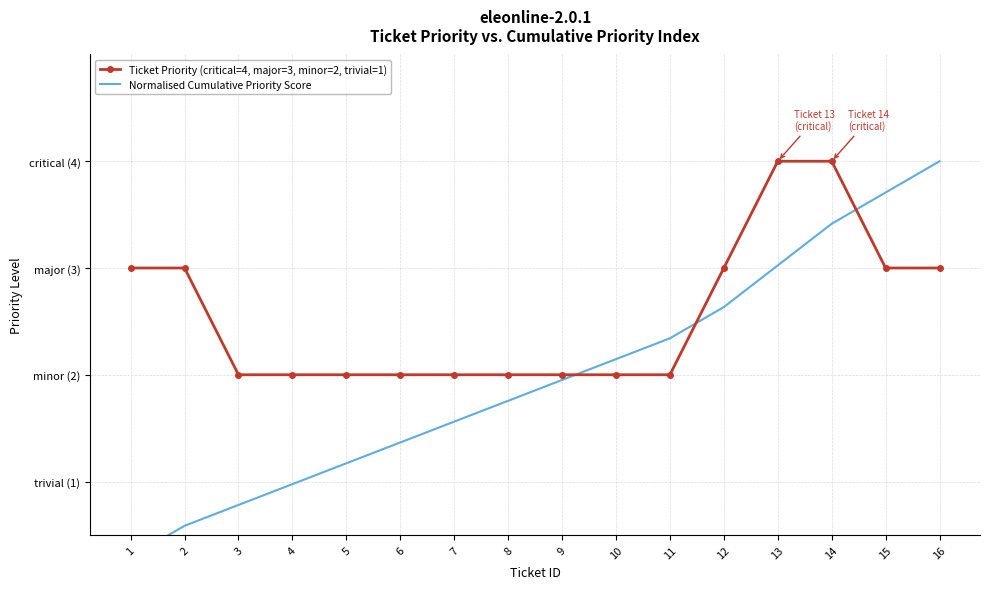

How many lines are shown in the chart?

2